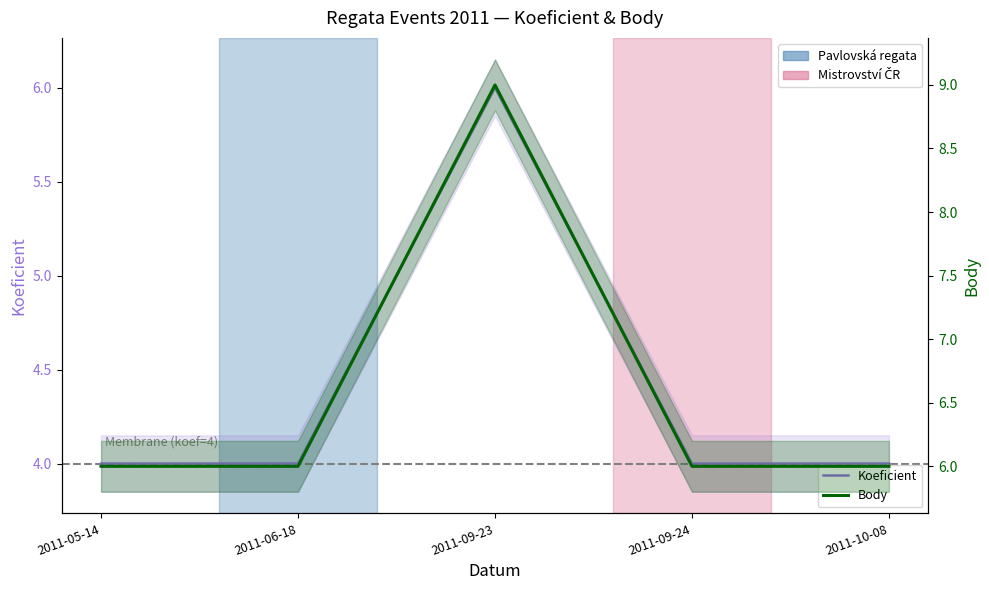

Which series has the widest spread of values?

Body